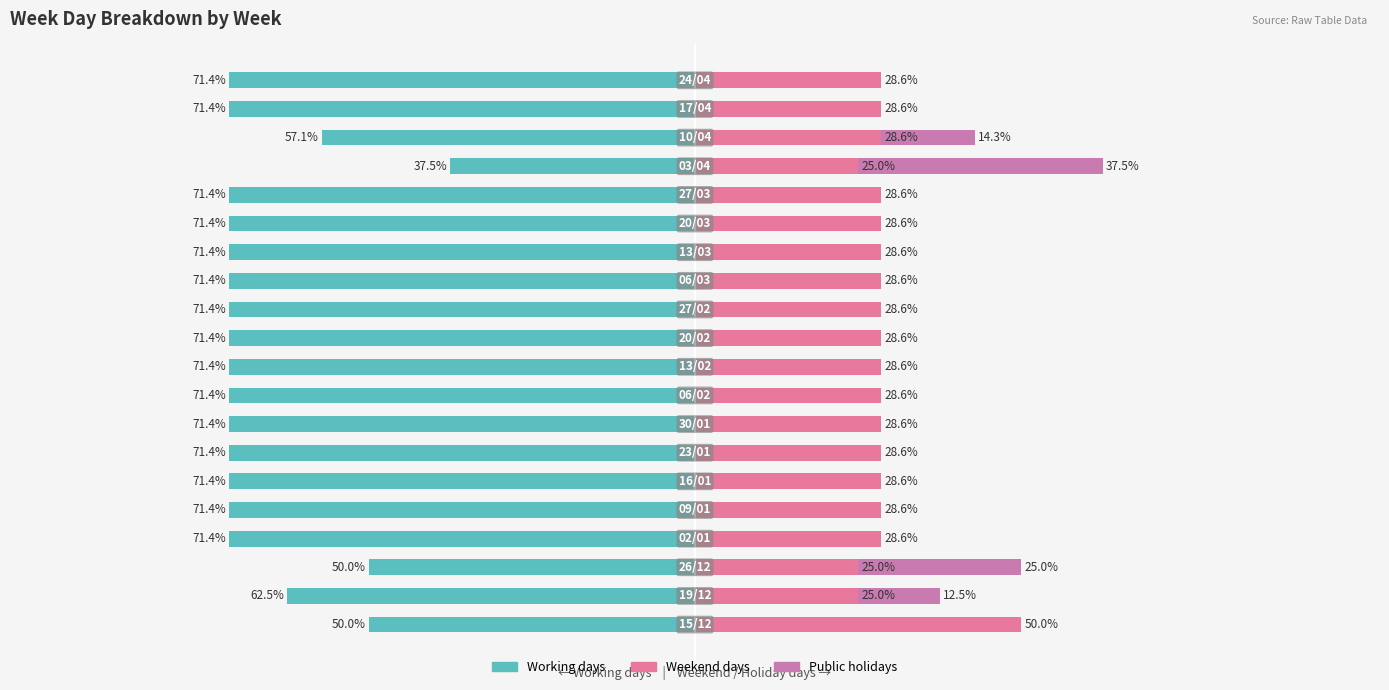

Are the bars horizontal?

Yes